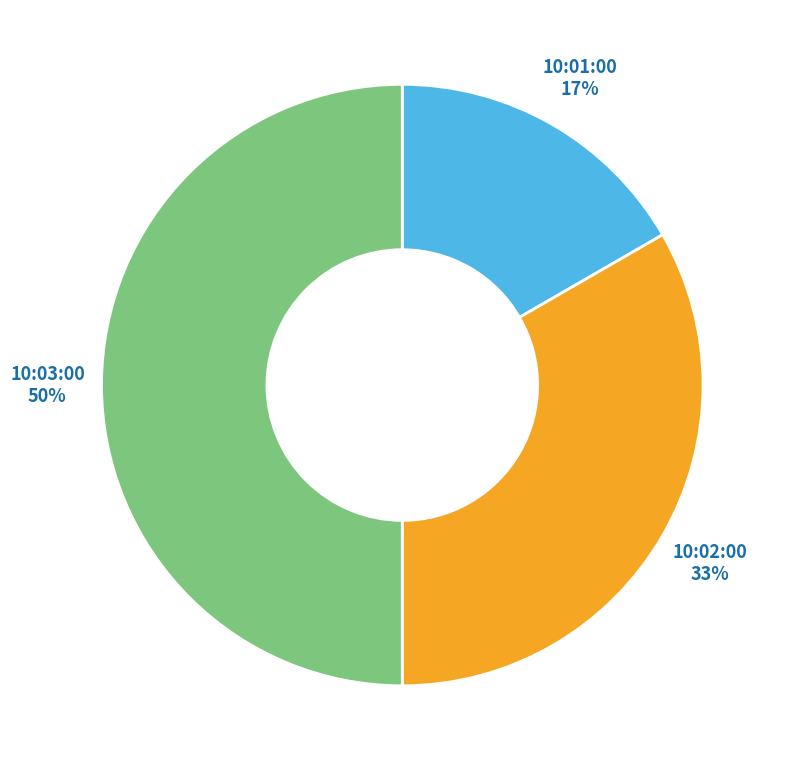

To the nearest percent, what is the average slice percentage?

33%